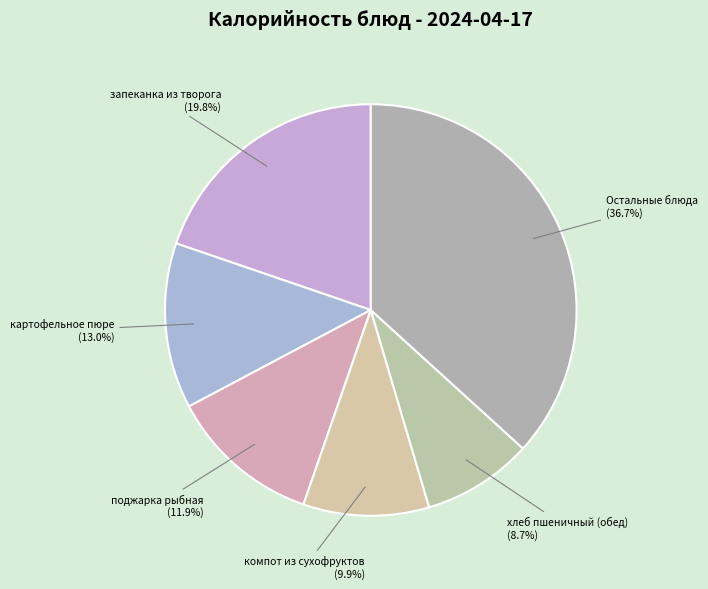

Does компот из сухофруктов account for over 50% of the chart?

No